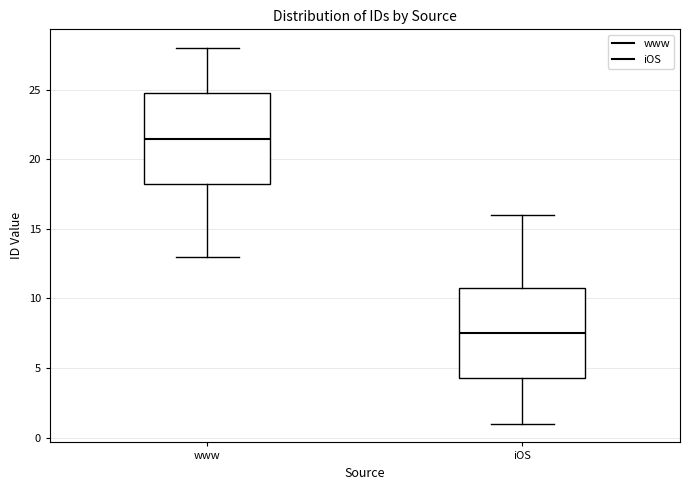

Which box has the lowest median line?

iOS